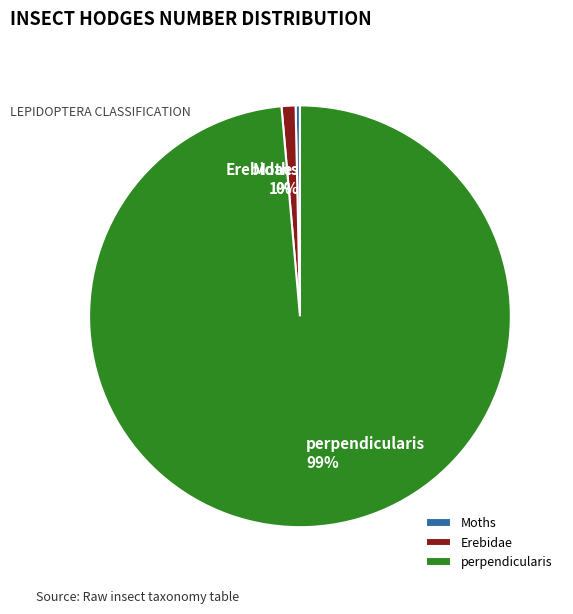

Which category has the biggest portion of the pie?

perpendicularis